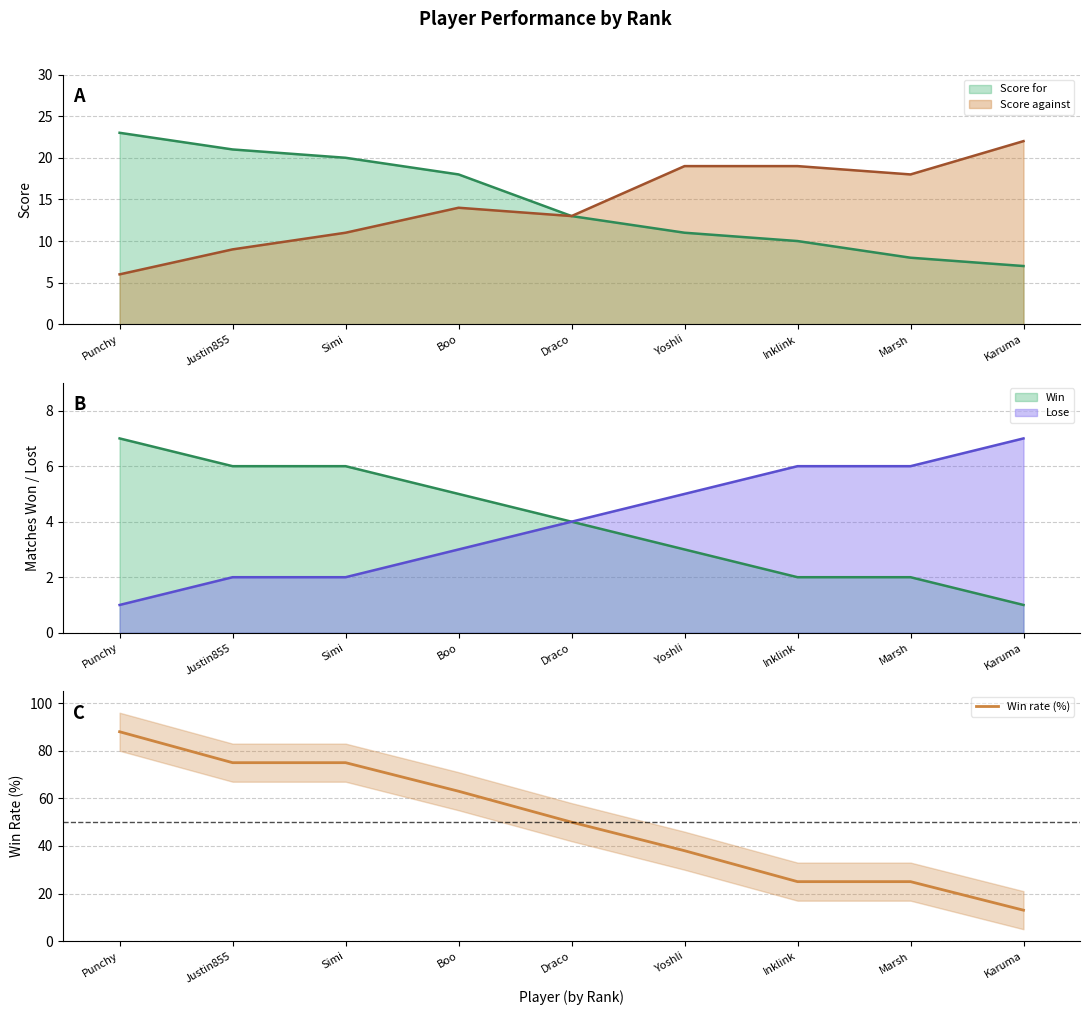

Approximately how many times larger is the value at Marsh compared to Punchy?

0.3